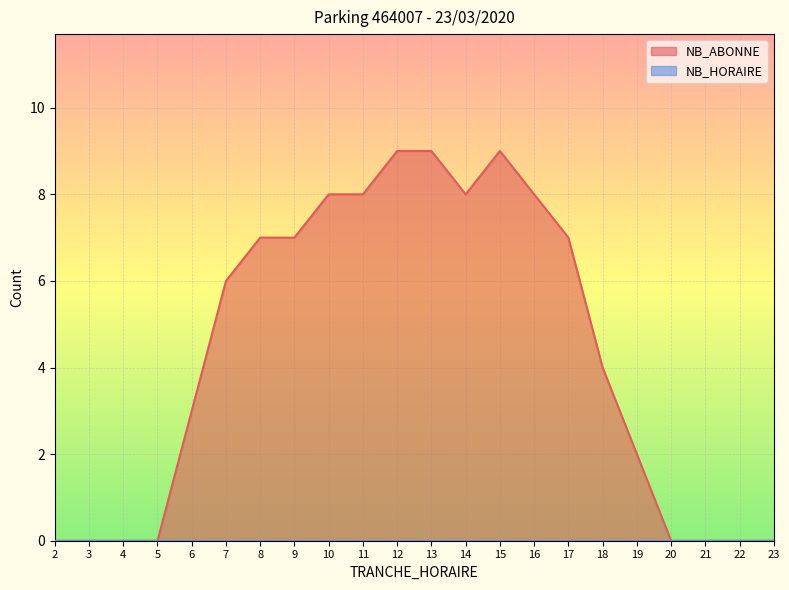

What is the change in value from 10 to 23?

-8